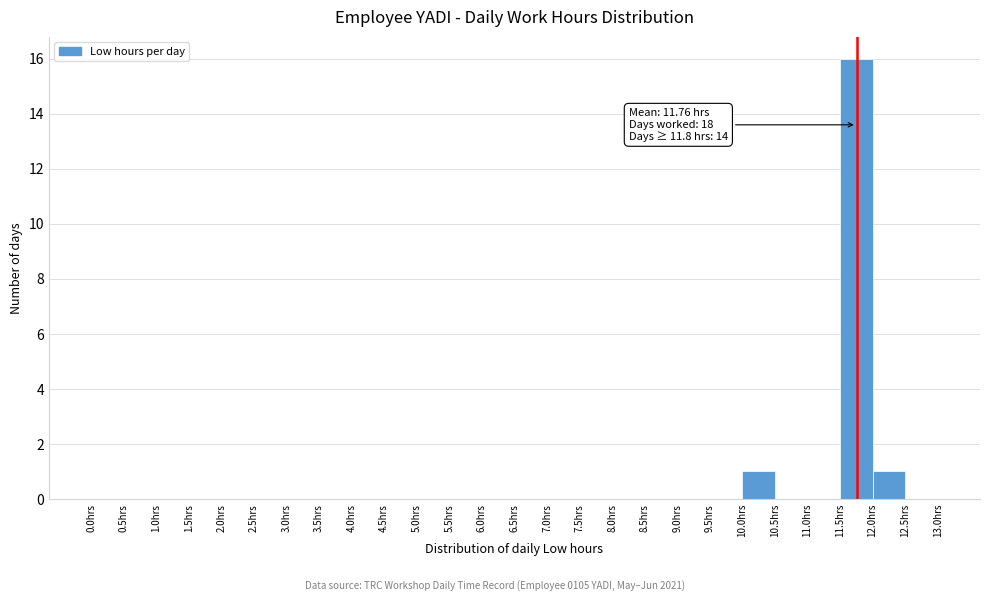

Over which range of the x-axis is the bar tallest?

11.5 to 12.0